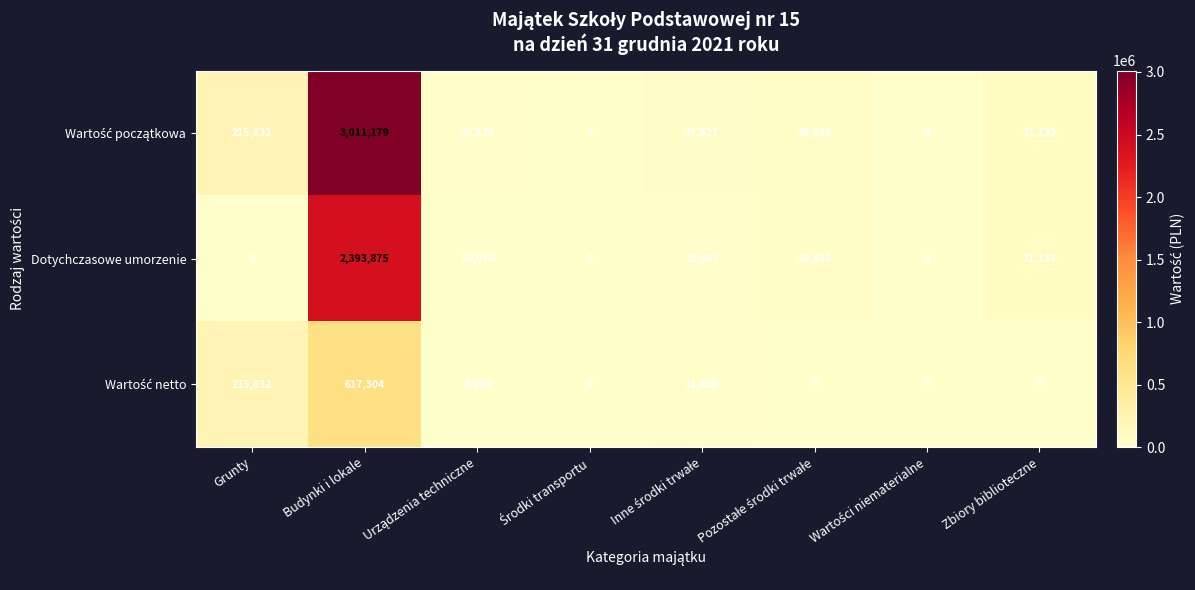

What is the total value across all series at Budynki i lokale?

6022358